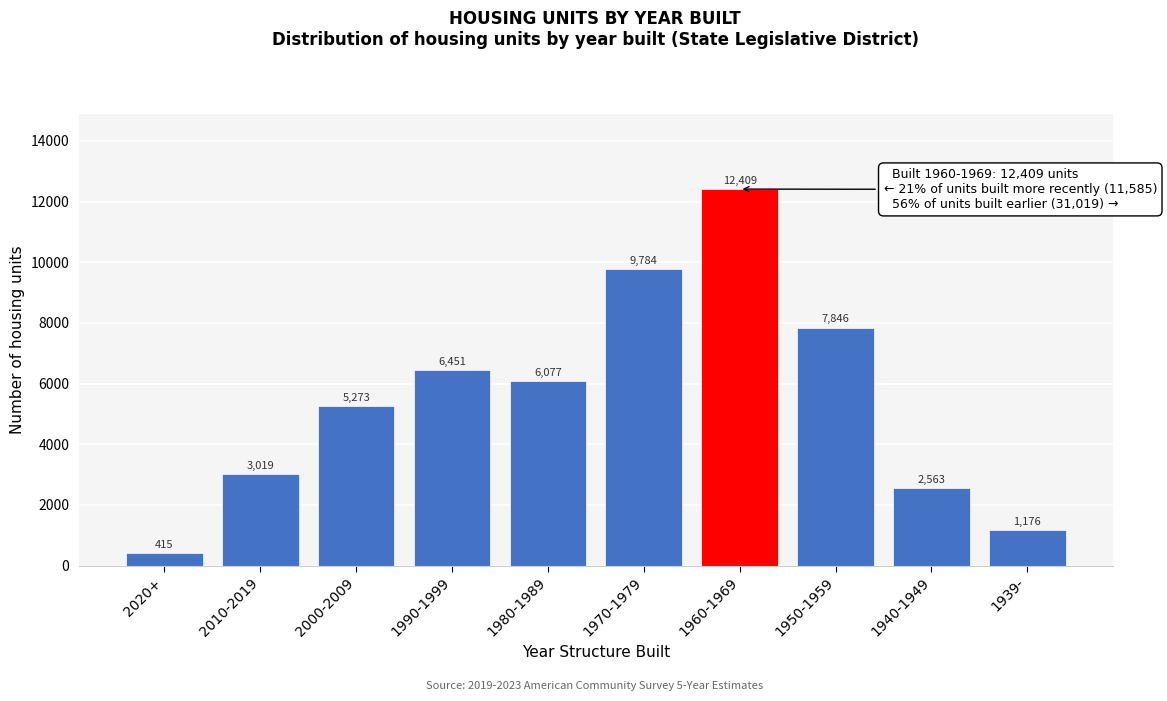

Reading left to right, list all the values displayed in this chart.

415	3019	5273	6451	6077	9784	12409	7846	2563	1176